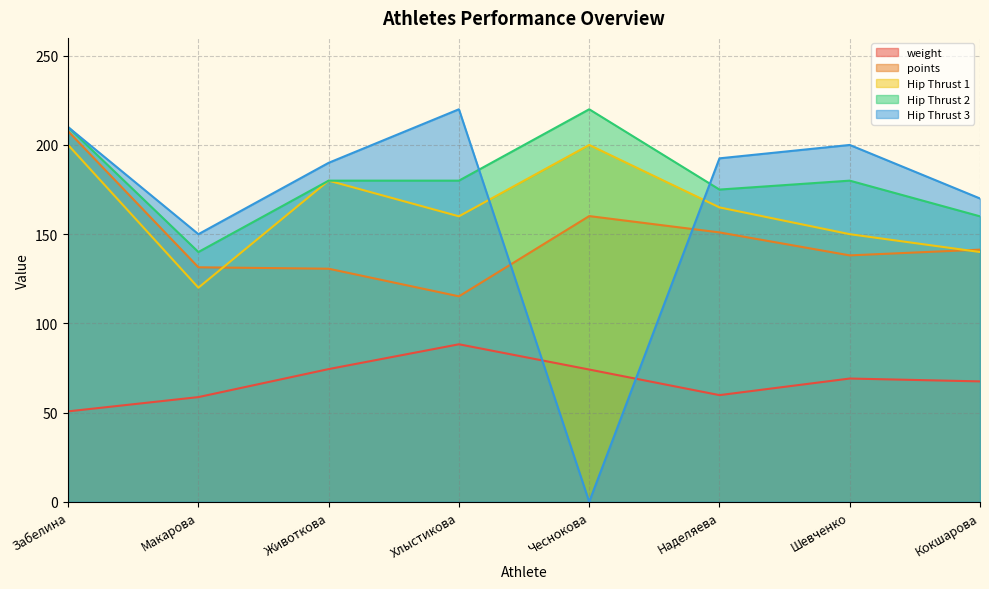

What is the difference between the maximum and minimum values in the Hip Thrust 3 series?

220.0